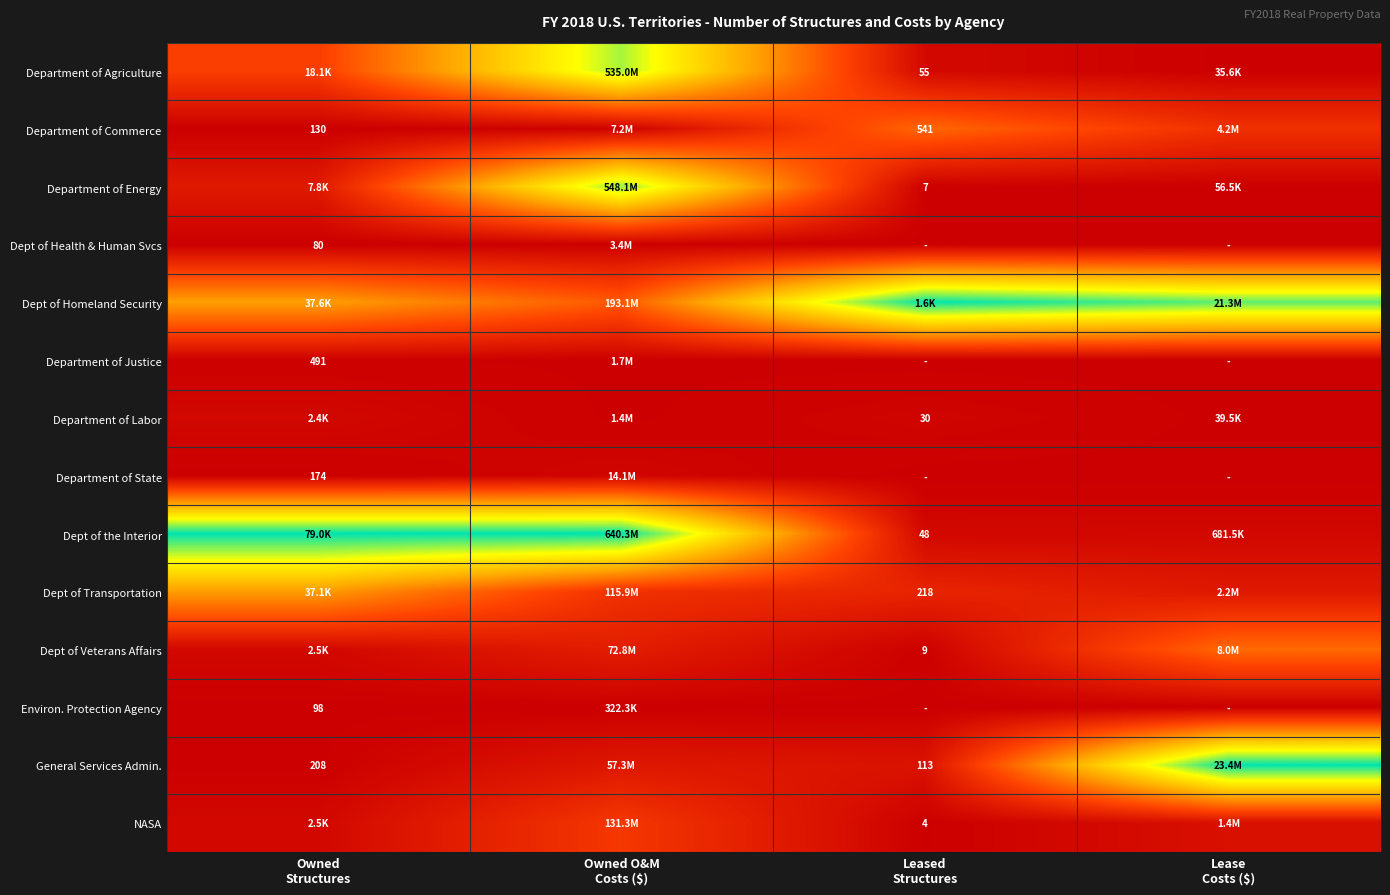

At which label is General Services Admin. closest to 0?

Owned Structures